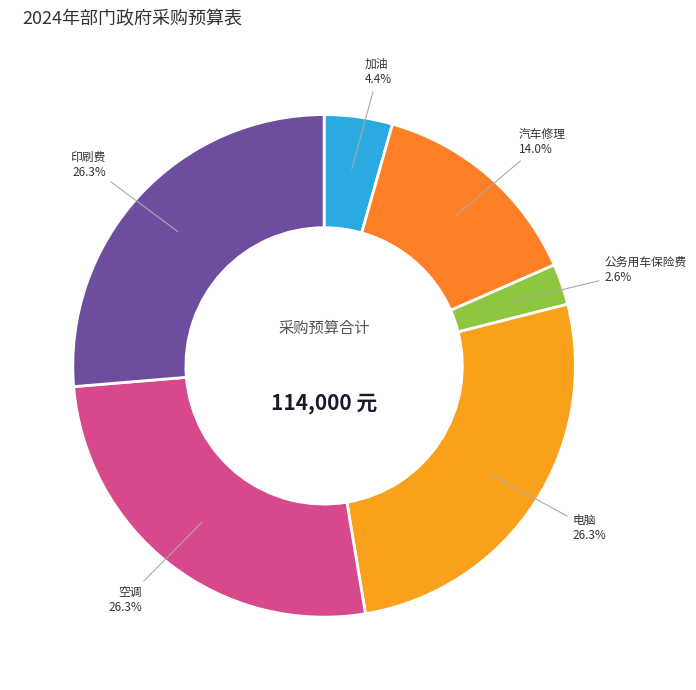

Does any single category account for the majority?

No